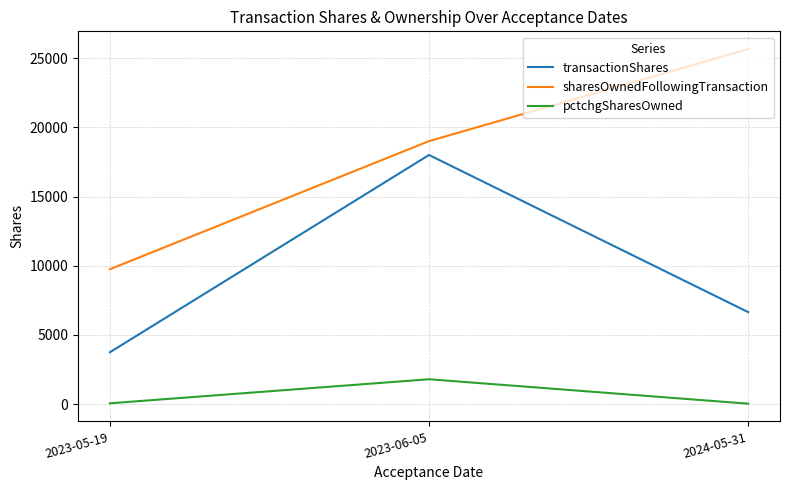

Which series has the largest total across all categories?

sharesOwnedFollowingTransaction